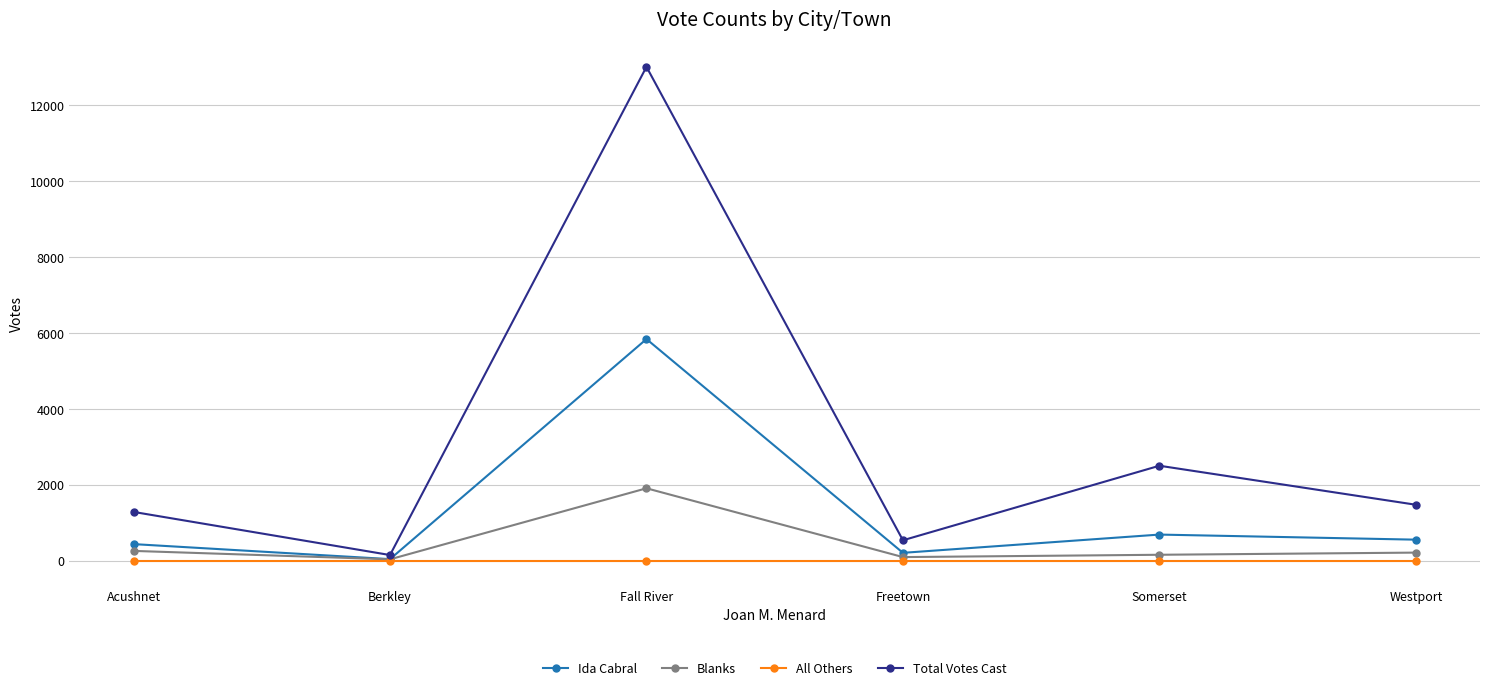

What is the difference between the highest and lowest values at Westport?

1478